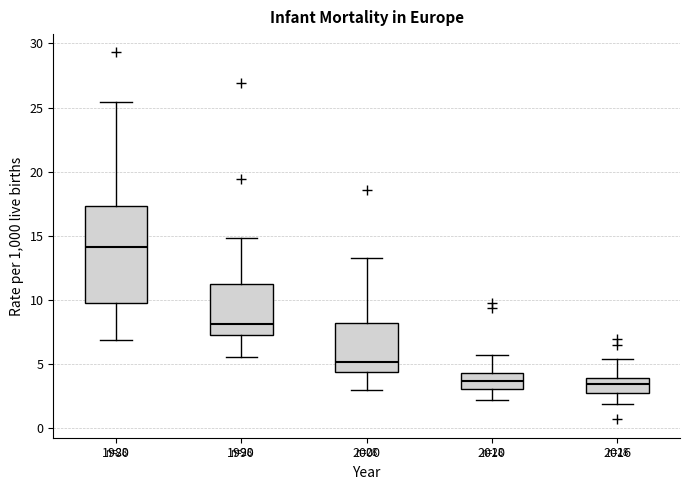

Reading left to right, read every box against the y-axis: the position of its median line, the range the box covers, and the ends of its whiskers. The values are not printed on the chart, so give them approximately, as read against the axis.

1980: median 14.0, box 10.0 to 17.5, whiskers 7.0 to 25.5
1990: median 8.0, box 7.5 to 11.5, whiskers 5.5 to 15.0
2000: median 5.0, box 4.5 to 8.0, whiskers 3.0 to 13.5
2010: median 3.5, box 3.0 to 4.5, whiskers 2.0 to 5.5
2016: median 3.5, box 3.0 to 4.0, whiskers 2.0 to 5.5